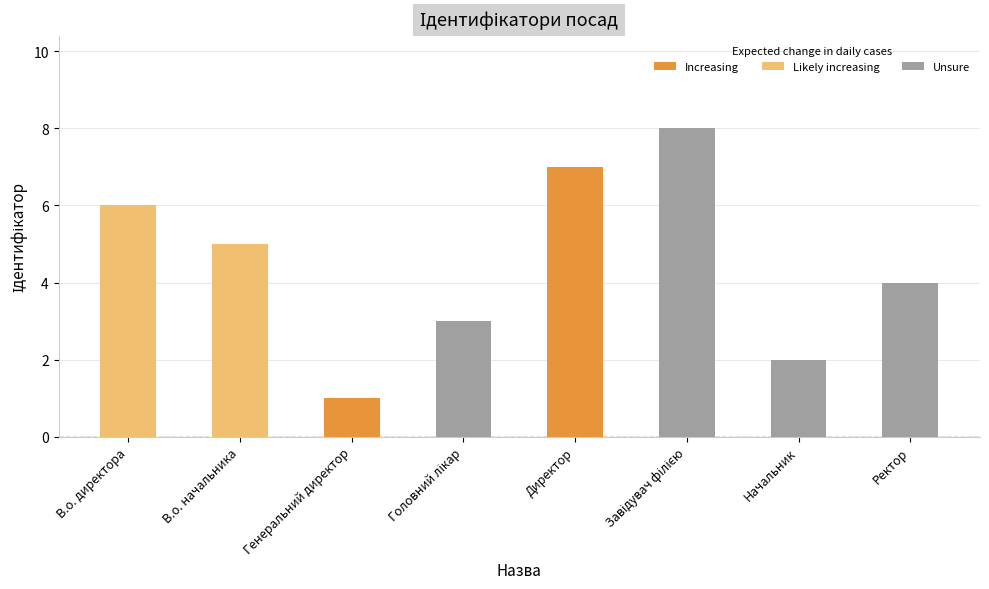

Between Начальник and В.о. директора, which is larger?

В.о. директора